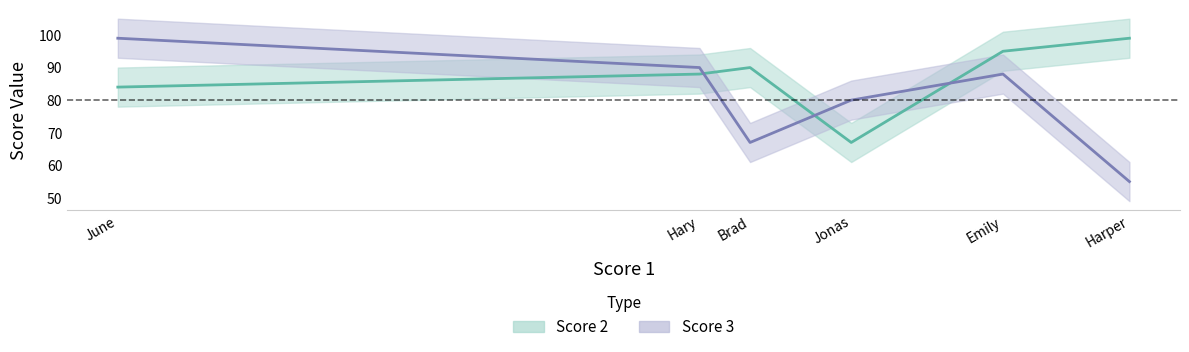

List the series in order of their overall mean, highest first.

Score 2, Score 3